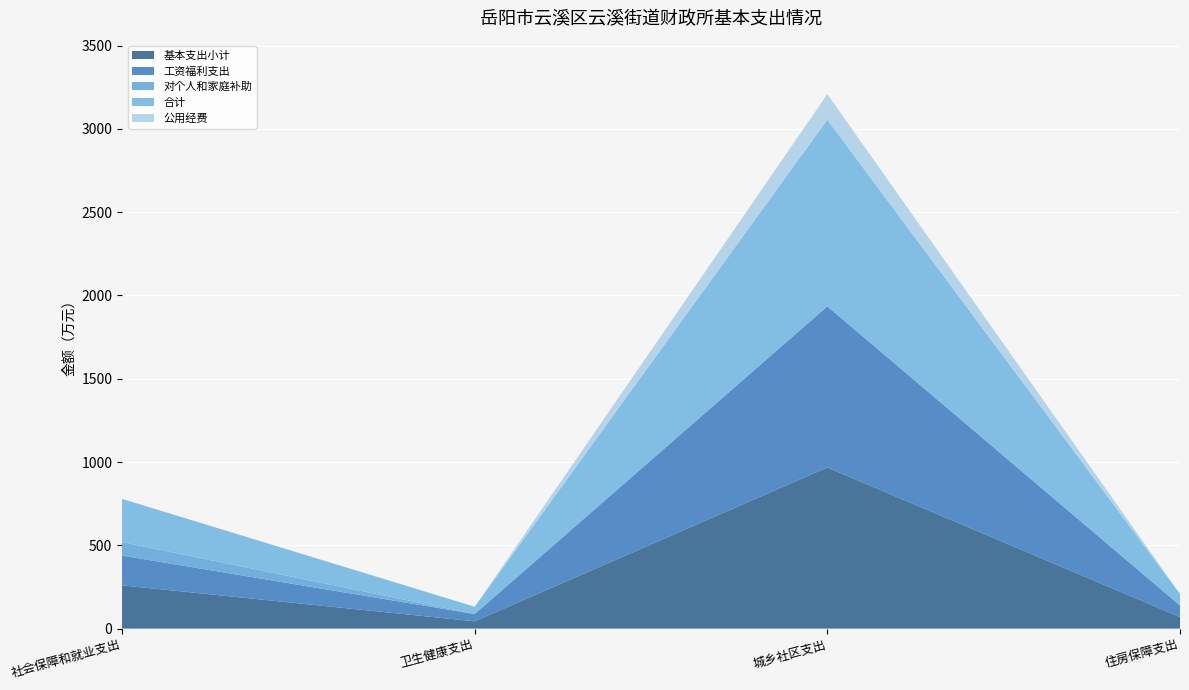

Reading left to right, transcribe all the data shown in this chart.

基本支出小计: 259.6	43.8	967.2	69.5
工资福利支出: 178.8	43.8	967.2	69.5
对个人和家庭补助: 80.8	0.0	0.0	0.0
合计: 259.6	43.8	1120.5	69.5
公用经费: 0.0	0.0	153.3	0.0